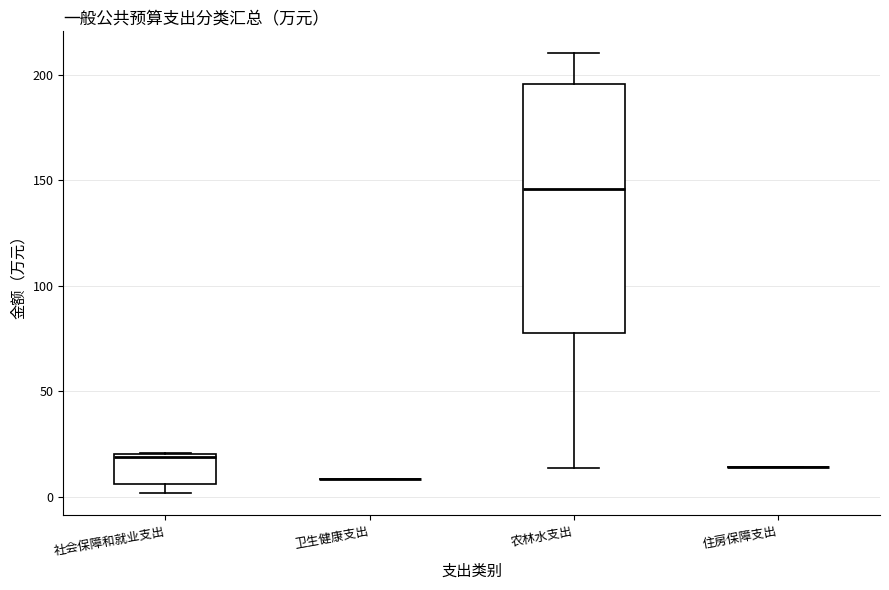

Reading left to right, transcribe this box plot: for each box, give where its median line is, the range the box spans, and where its two whiskers end, as read against the y-axis. The values are not printed on the chart, so give them approximately, as read against the axis.

社会保障和就业支出: median 20, box 5 to 20, whiskers 0 to 20
卫生健康支出: box collapsed to a line at 10, whiskers 10 to 10
农林水支出: median 145, box 80 to 195, whiskers 15 to 210
住房保障支出: box collapsed to a line at 15, whiskers 15 to 15